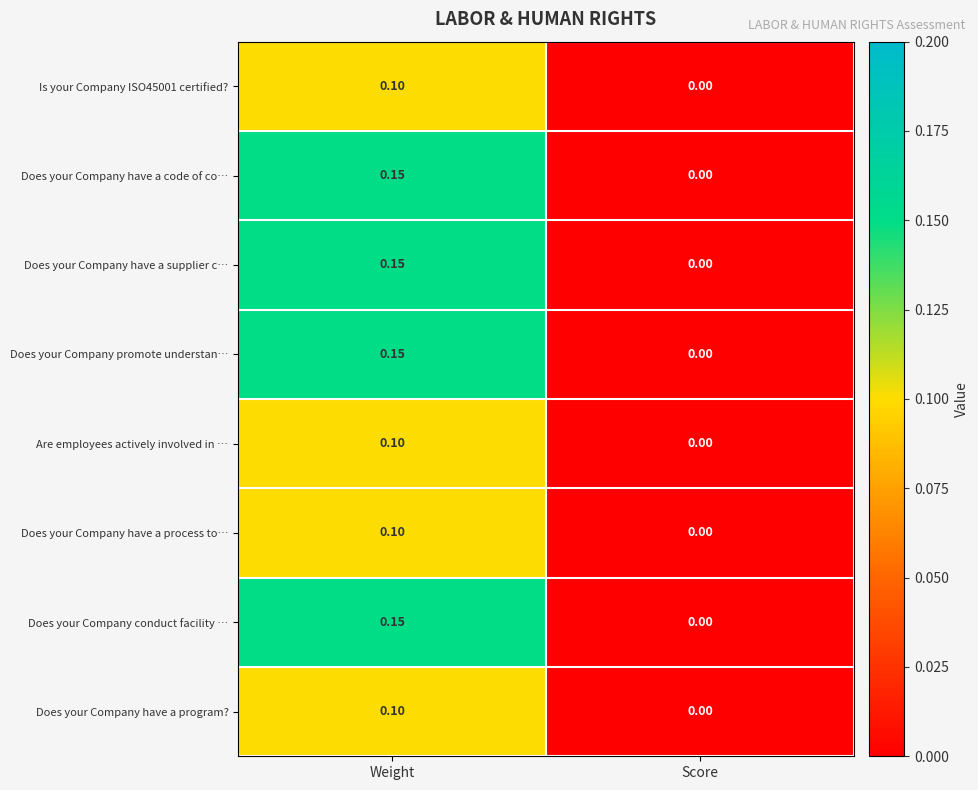

At which category is the sum across all series the highest?

Weight